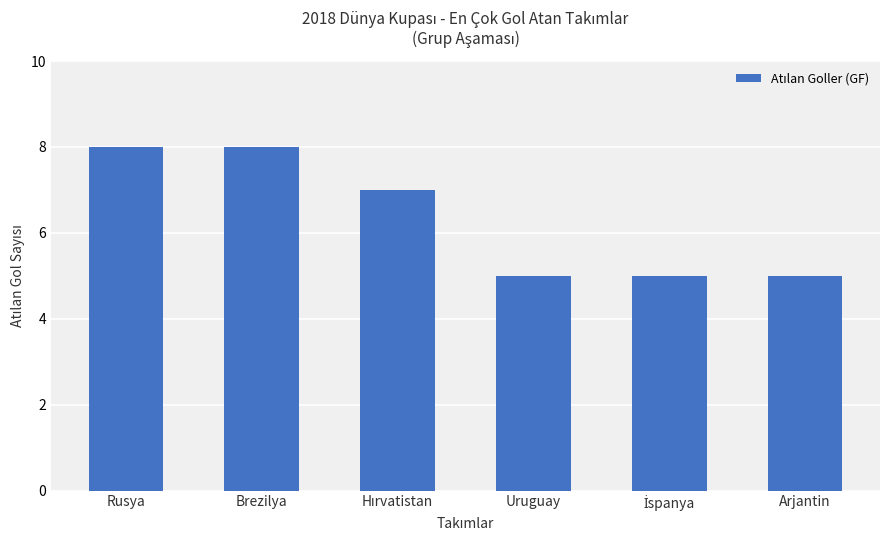

Approximately how many times larger is the value at Rusya compared to Uruguay?

1.6